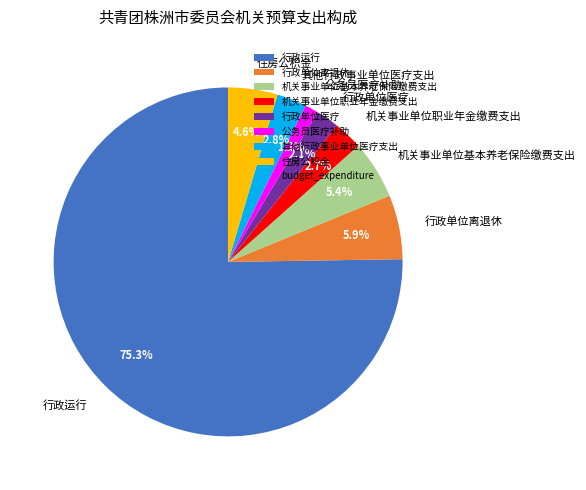

Is there any slice that represents more than half of the pie?

Yes